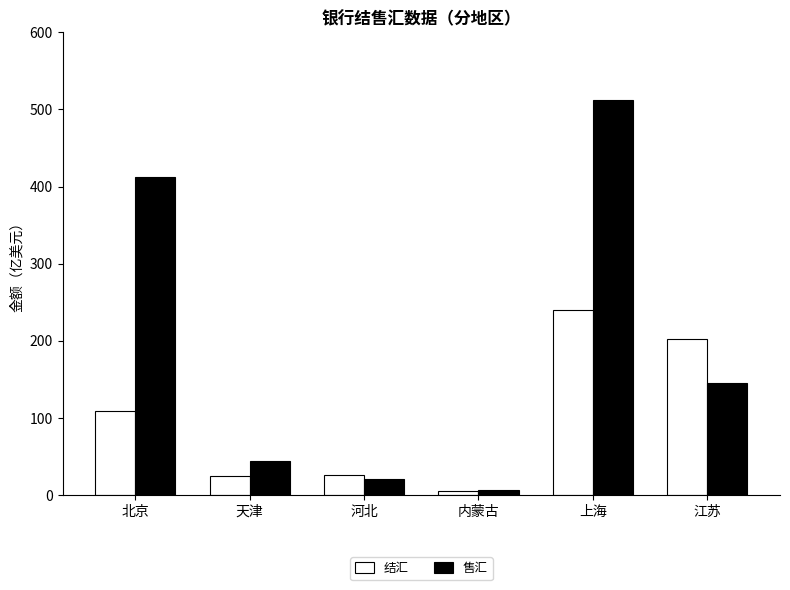

What is the difference between the maximum and minimum values in the 售汇 series?

504.4